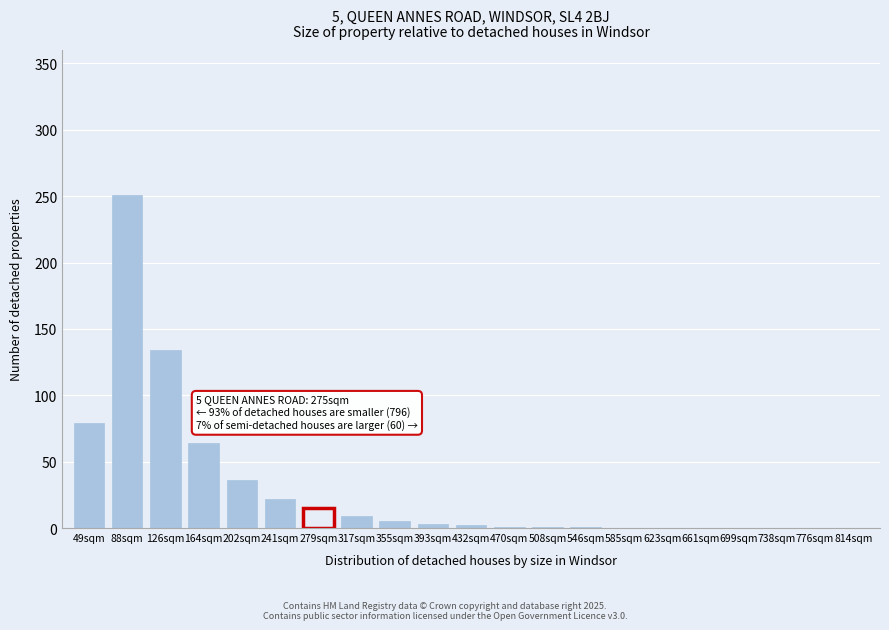

What is the greatest value displayed?

251